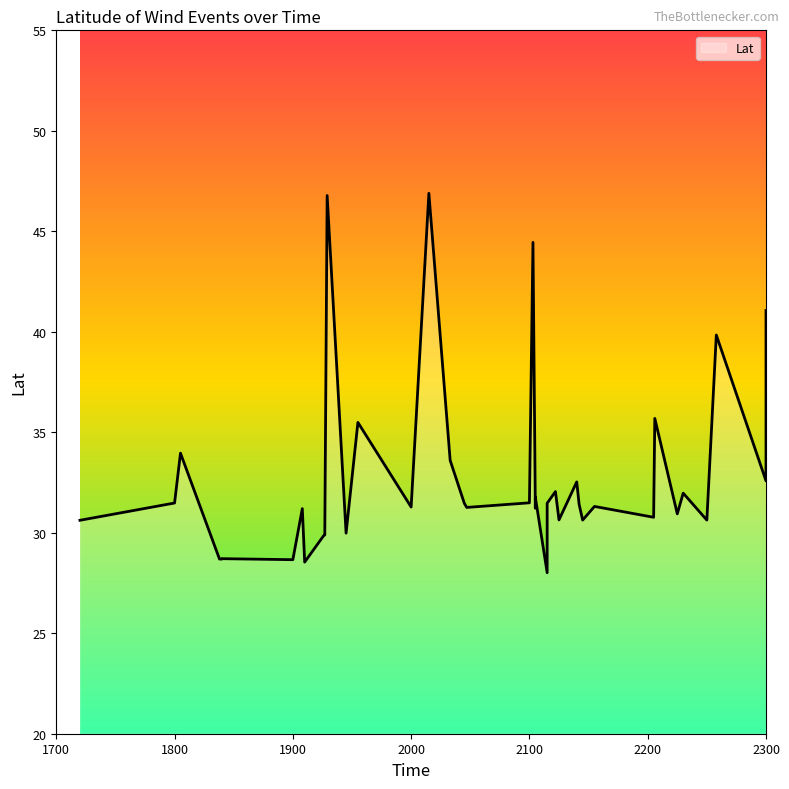

At which category does the data reach its first local peak?

1805